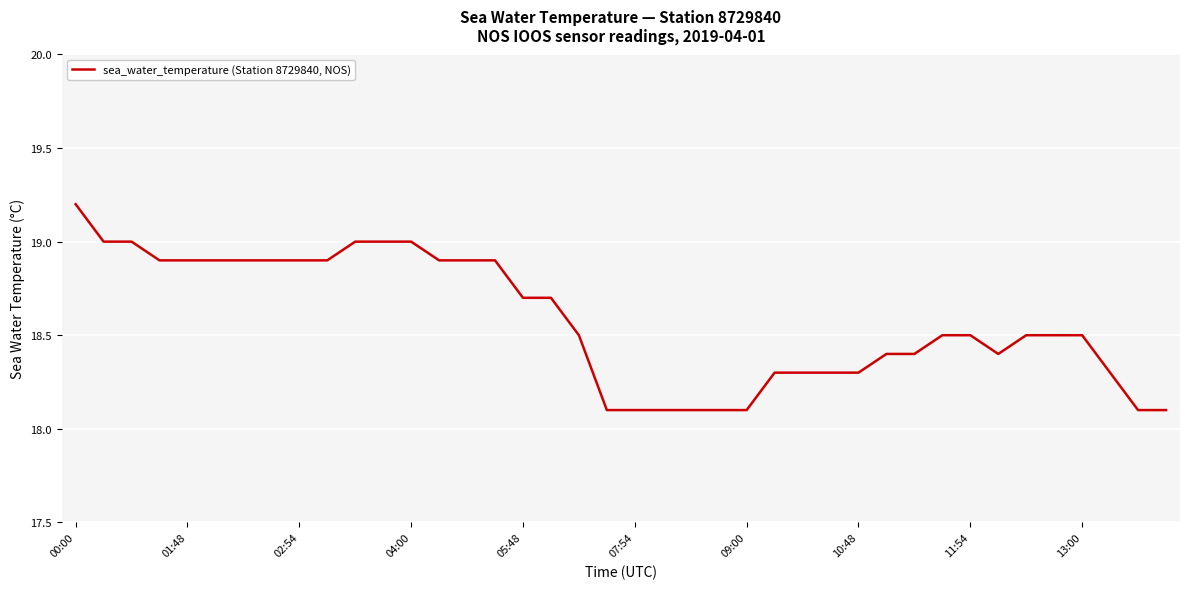

What is the difference between the maximum and minimum values?

1.1